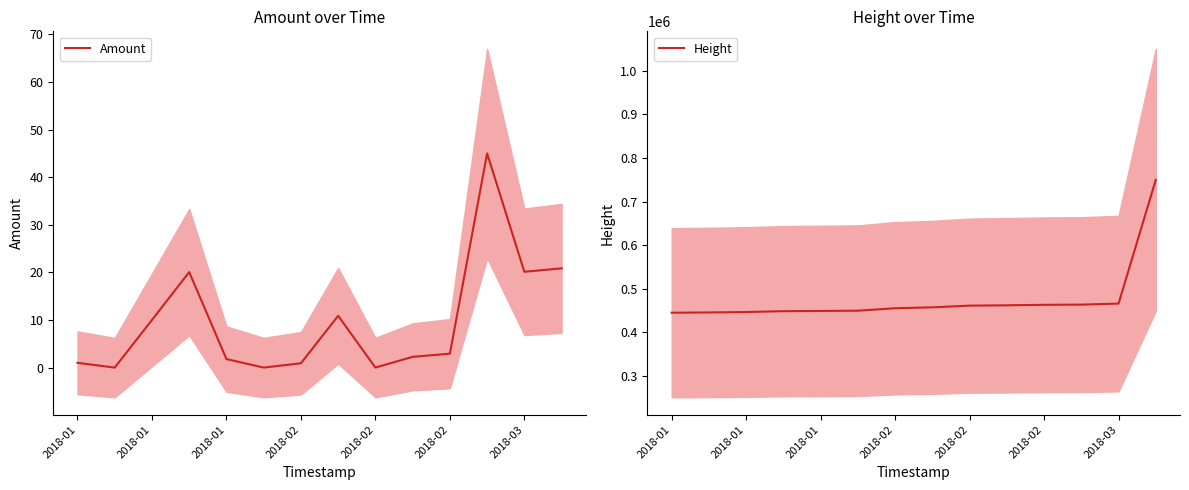

The value of Height at 2018-01 is 445836.0. True or false?

True